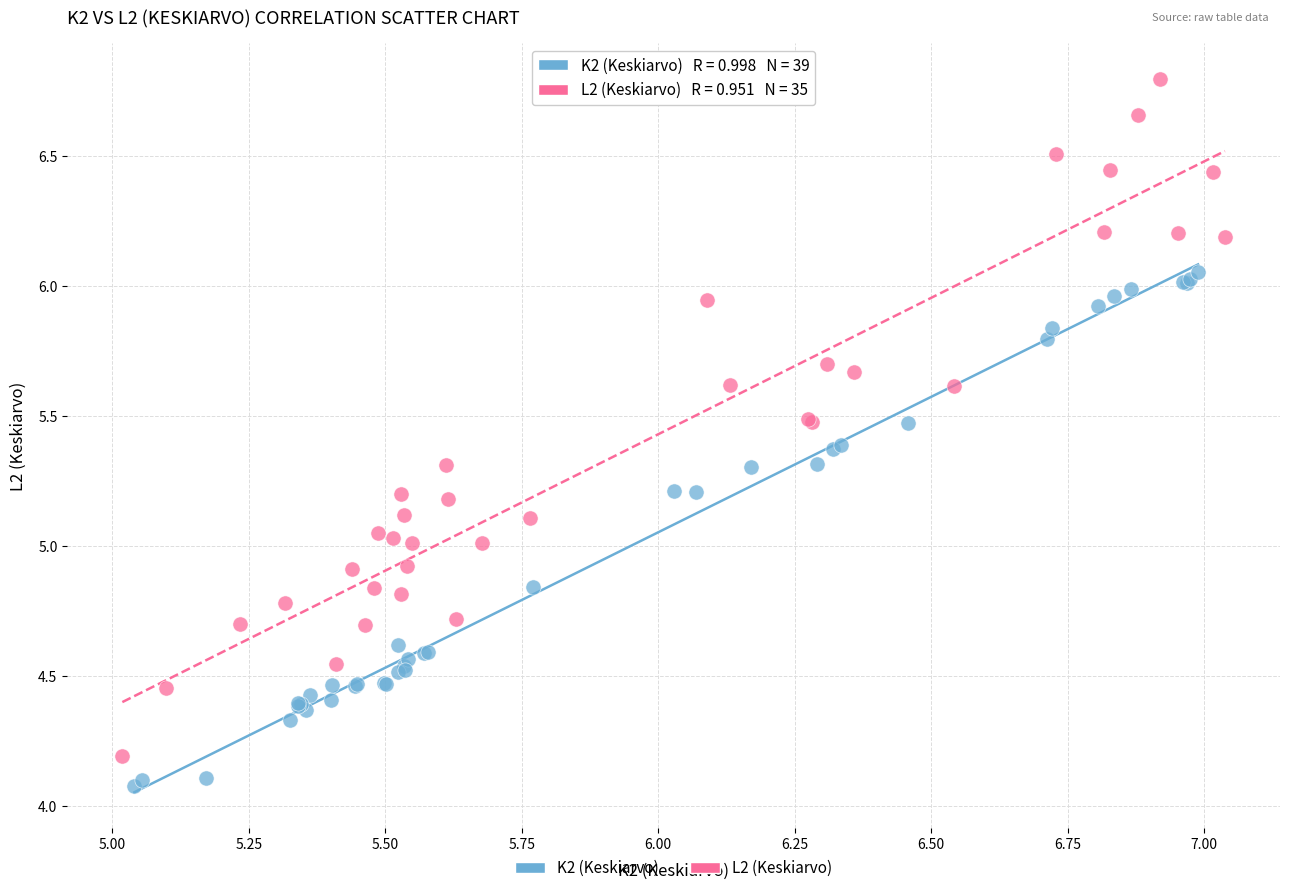

Which series reaches the maximum Y coordinate?

L2 (Keskiarvo)